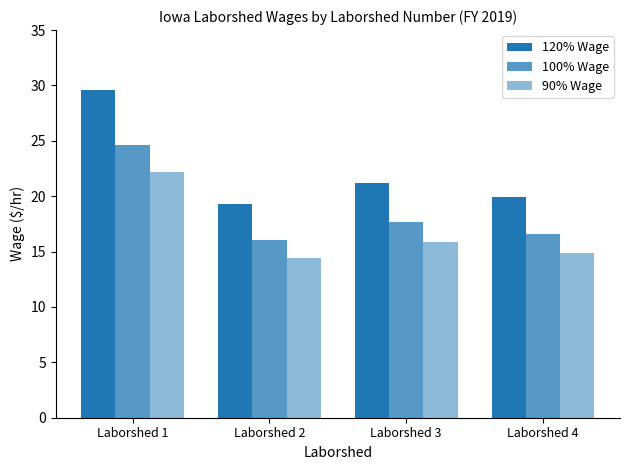

What is the sum of all 90% Wage values?

67.4